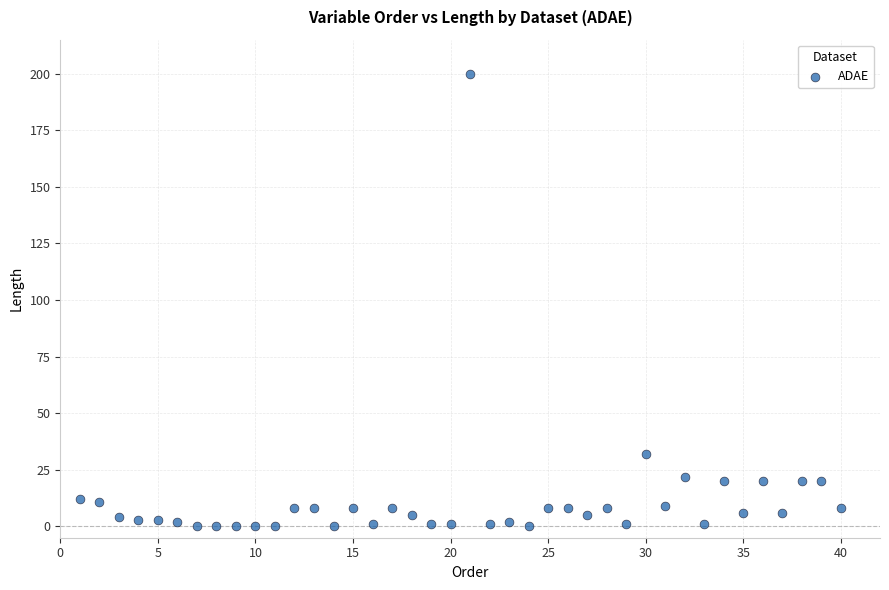

What is the range of X values (max minus min)?

39